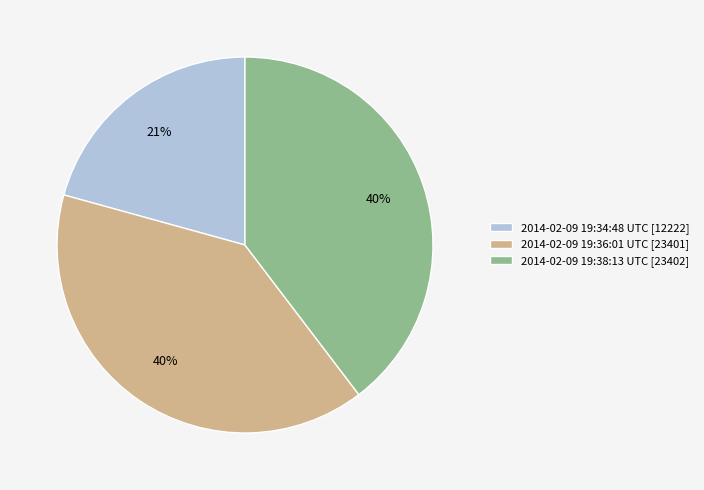

To the nearest percent, what is the average slice percentage?

33%